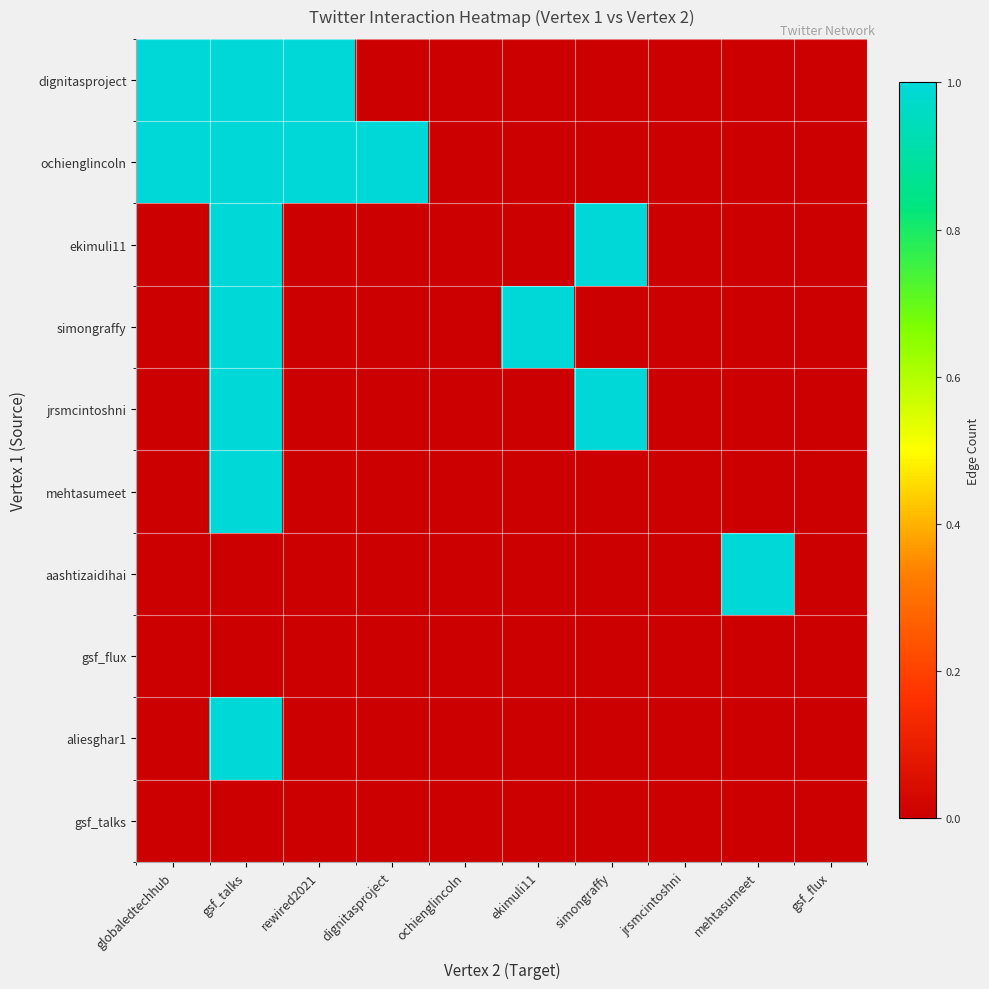

List the series in order of their peak value, highest first.

dignitasproject, ochienglincoln, ekimuli11, simongraffy, jrsmcintoshni, mehtasumeet, aashtizaidihai, aliesghar1, gsf_flux, gsf_talks